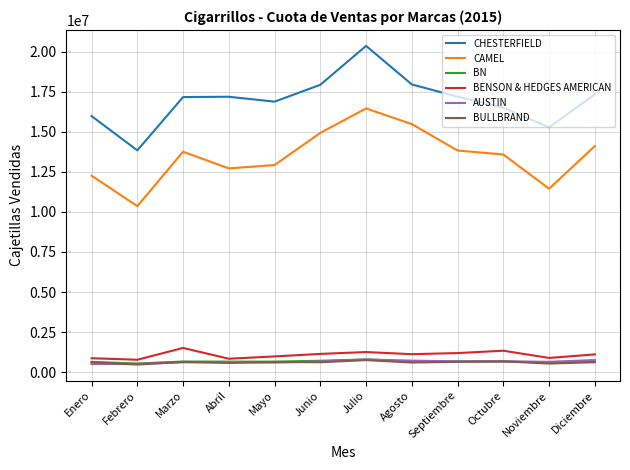

True or false: BULLBRAND and CHESTERFIELD intersect in this chart.

False